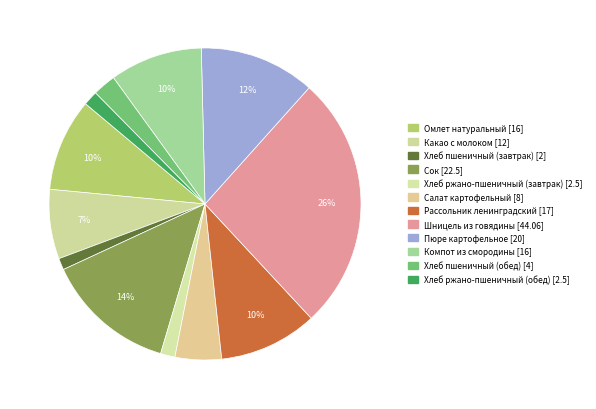

How many slices are in this pie chart?

12